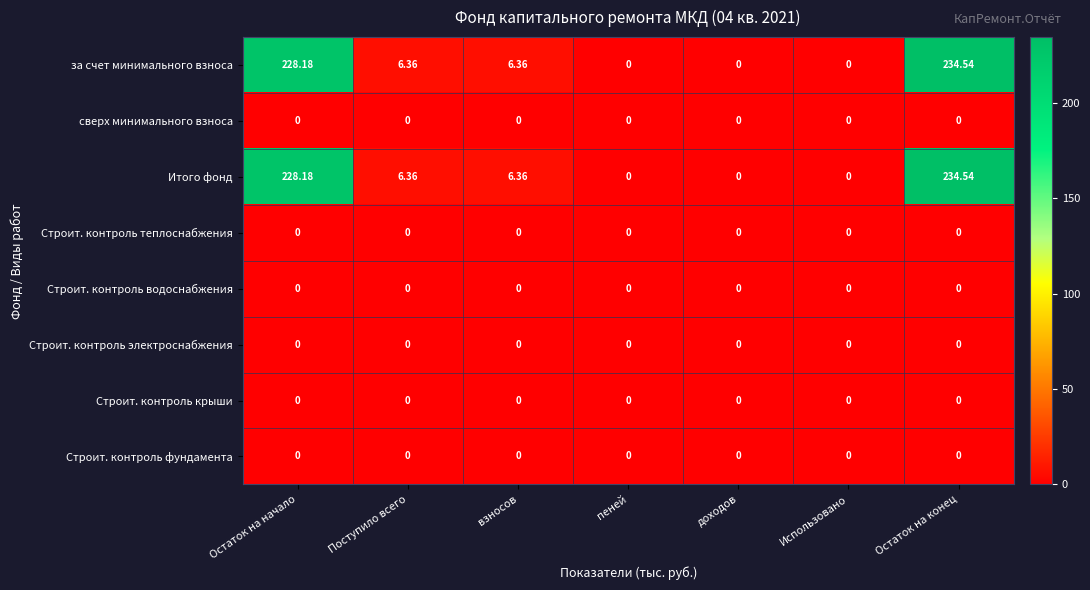

Which category has the highest value across all series?

Остаток на конец